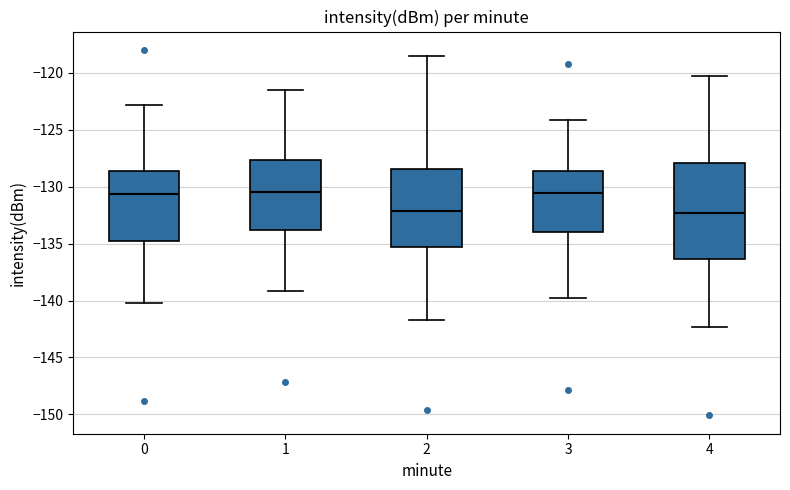

Reading left to right, read every box against the y-axis: the position of its median line, the range the box covers, and the ends of its whiskers. The values are not printed on the chart, so give them approximately, as read against the axis.

0: median -130.5, box -134.5 to -128.5, whiskers -140.5 to -123.0
1: median -130.5, box -134.0 to -127.5, whiskers -139.0 to -121.5
2: median -132.0, box -135.5 to -128.5, whiskers -141.5 to -118.5
3: median -130.5, box -134.0 to -128.5, whiskers -140.0 to -124.0
4: median -132.5, box -136.5 to -128.0, whiskers -142.5 to -120.5